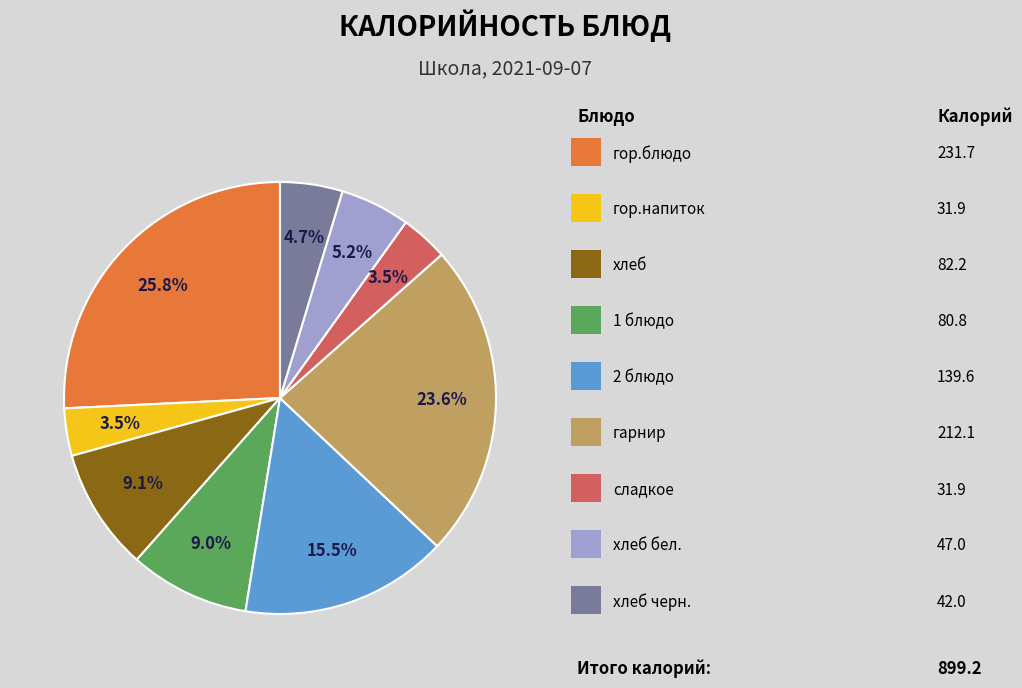

How many slices are in this pie chart?

9